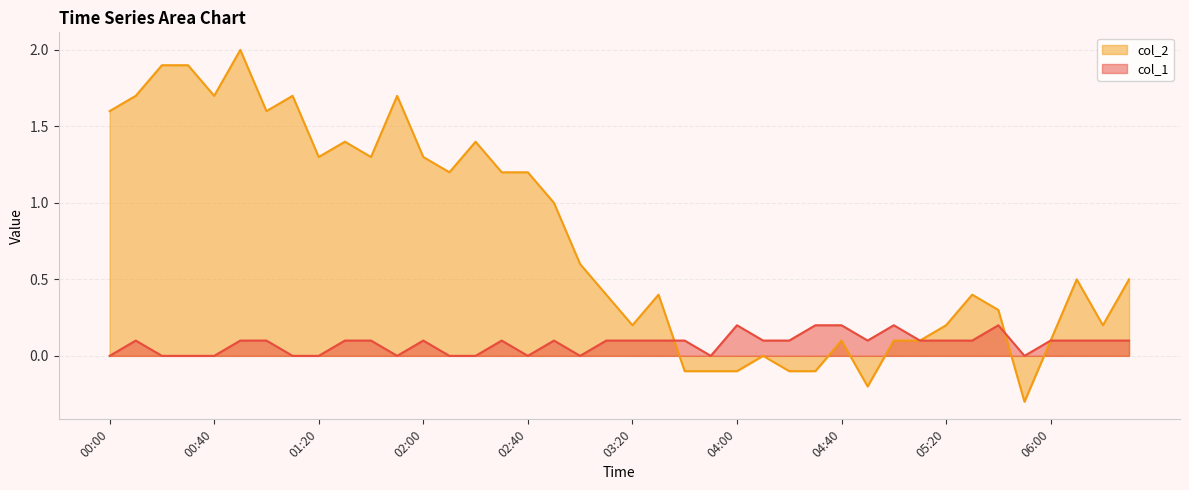

At which category does col_2 reach its first local peak?

00:50